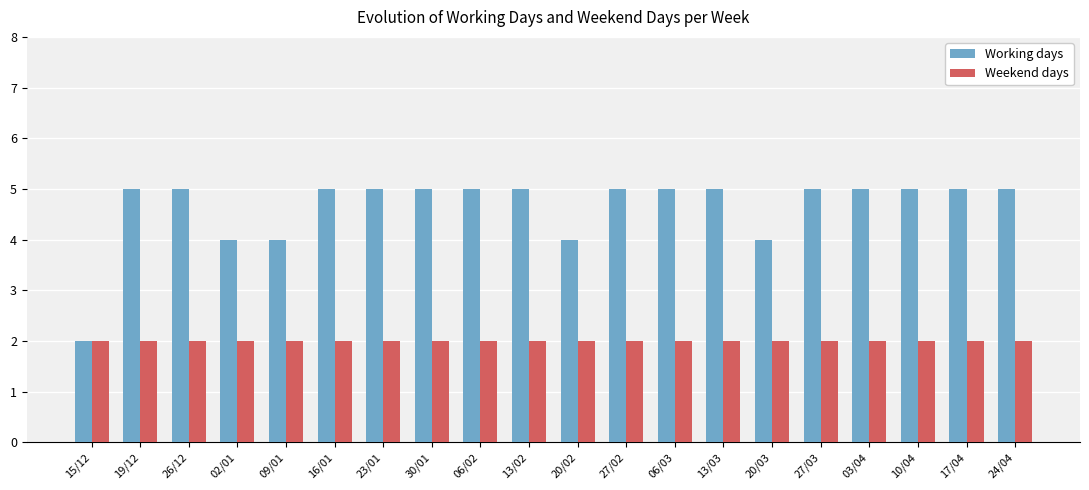

What is the label of the 10th bar from the right?

20/02